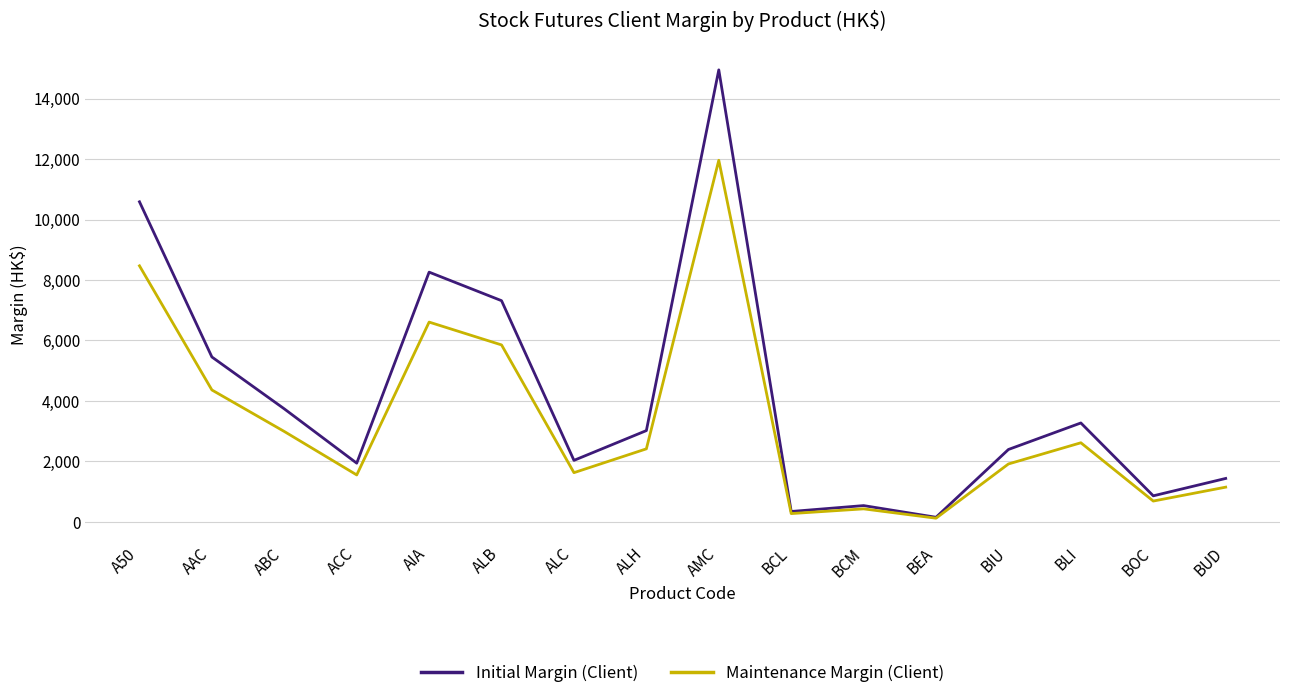

Which series has the largest total across all categories?

Initial Margin (Client)